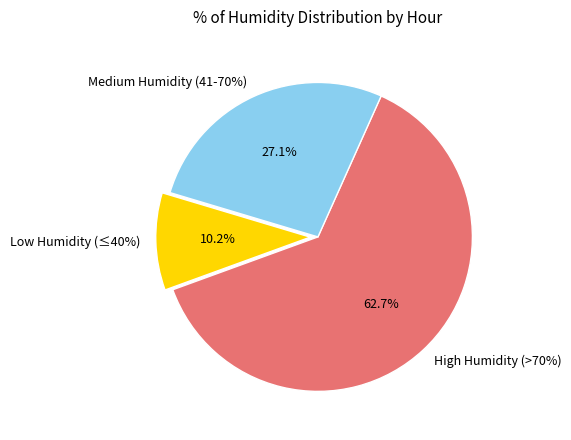

Does 12:00 represent more than half of the total?

No